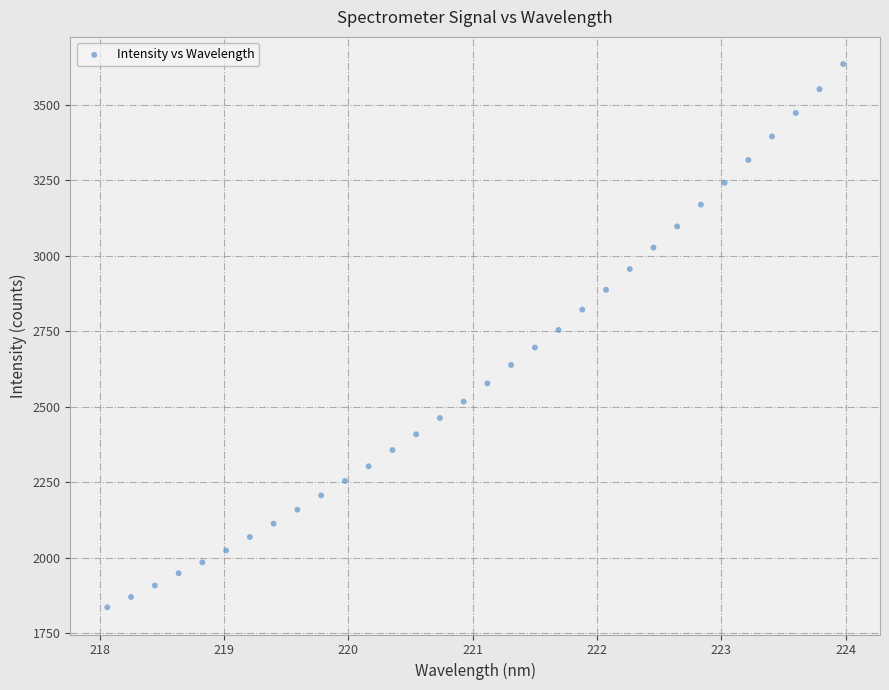

What is the range of Y values (max minus min)?

1798.2